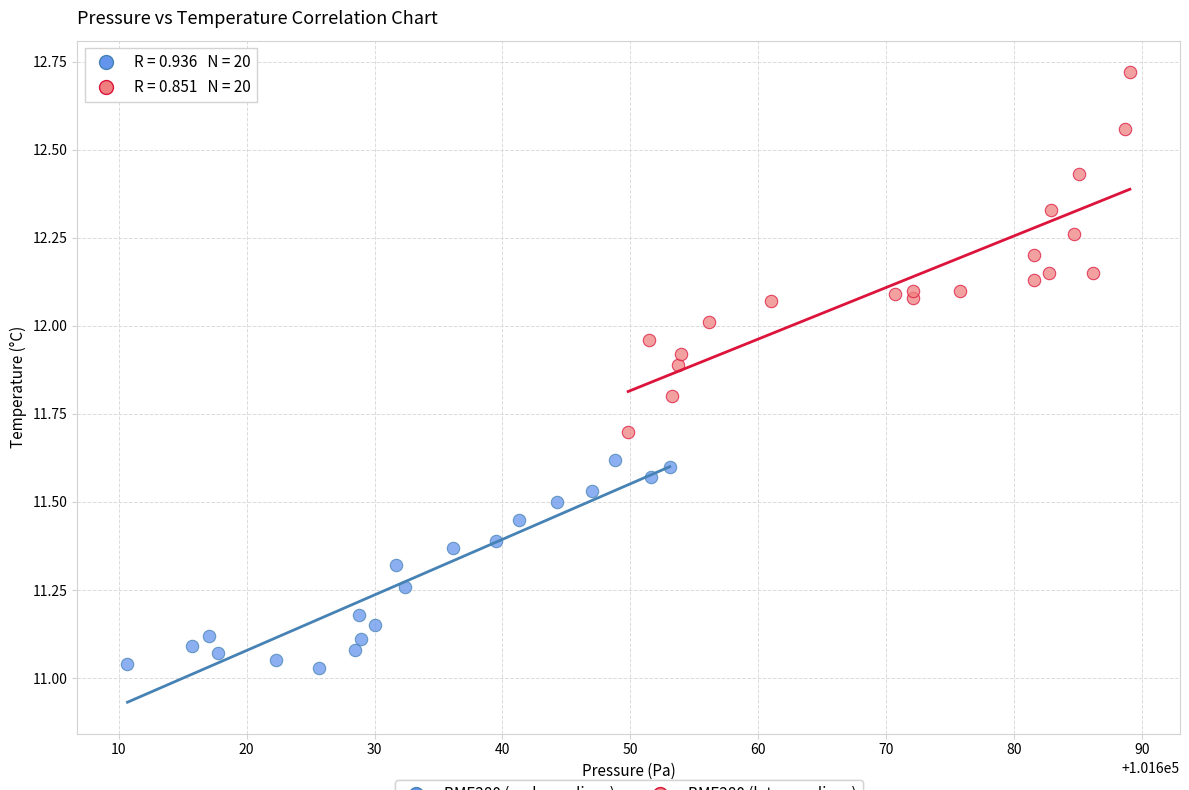

Which series contains the lowest Y value?

BME280 (early readings)